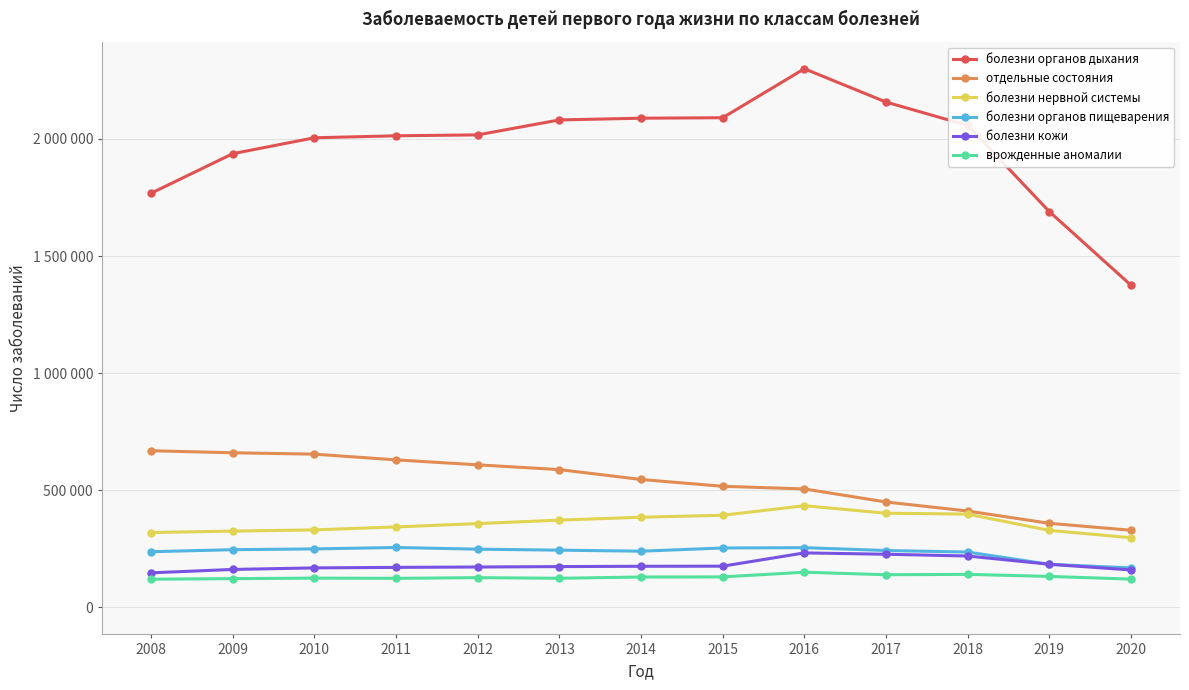

What is the average value of the отдельные состояния series?

533146